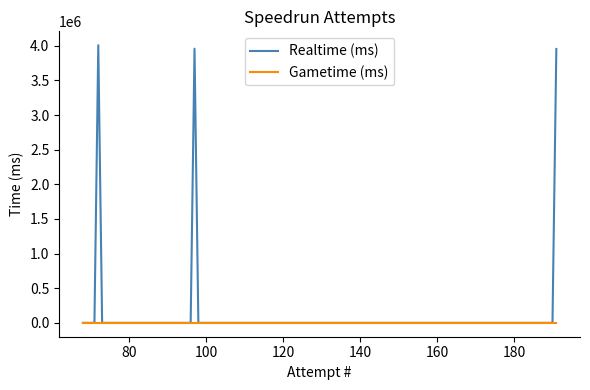

Which series has the widest spread of values?

Realtime (ms)